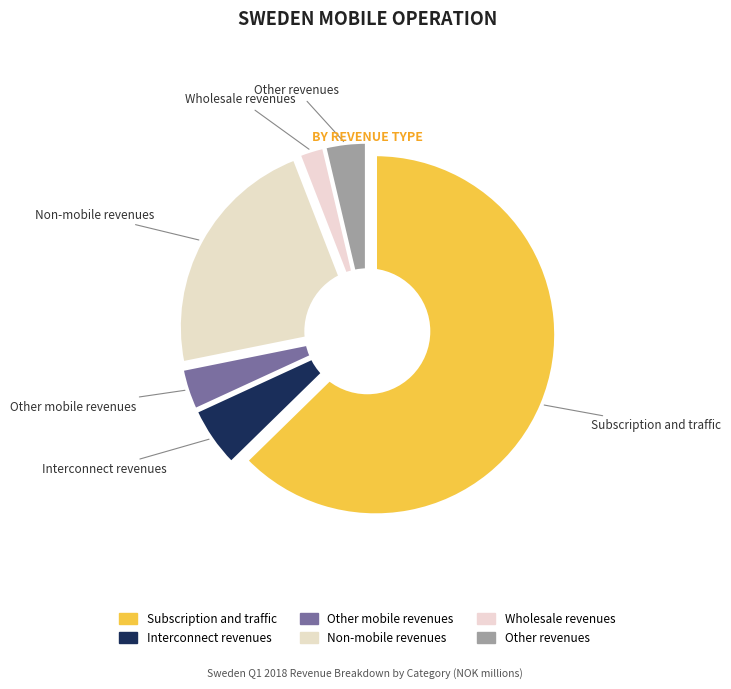

What percentage do Wholesale revenues and Subscription and traffic together represent?

64.9%